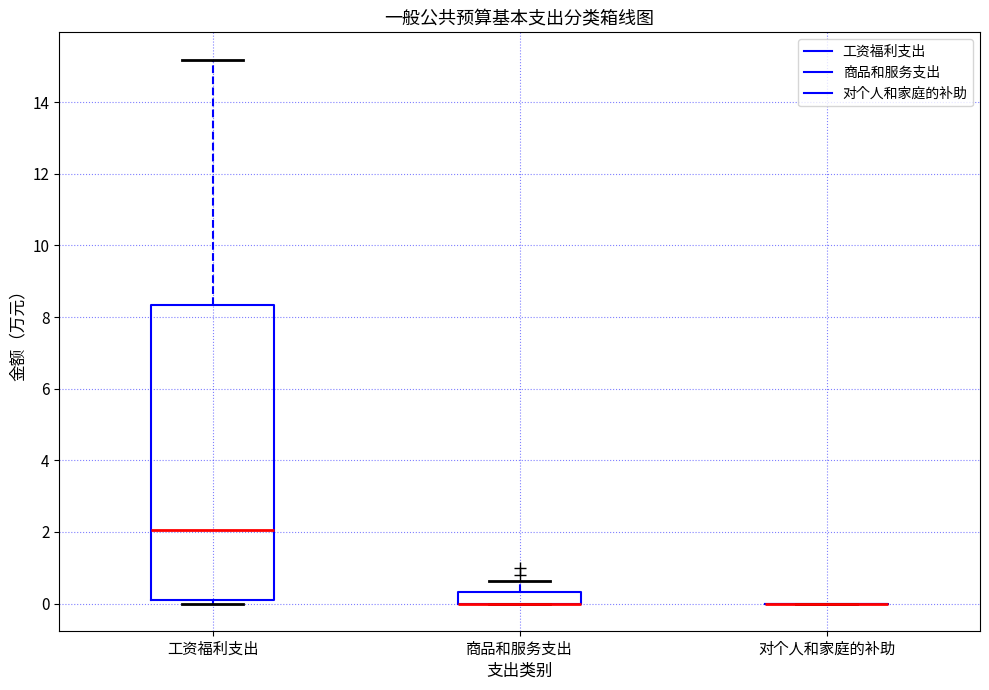

Comparing the boxes themselves (not the whiskers), which one is the tallest?

工资福利支出